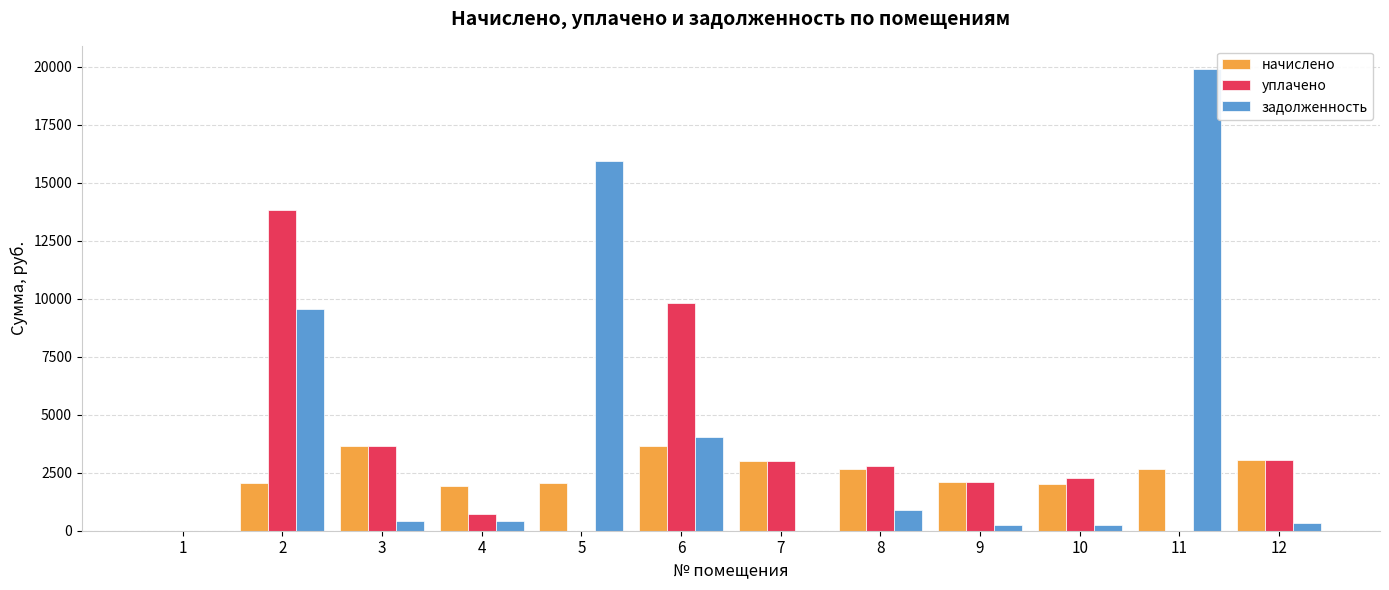

Which series changed the most between 6 and 8?

уплачено